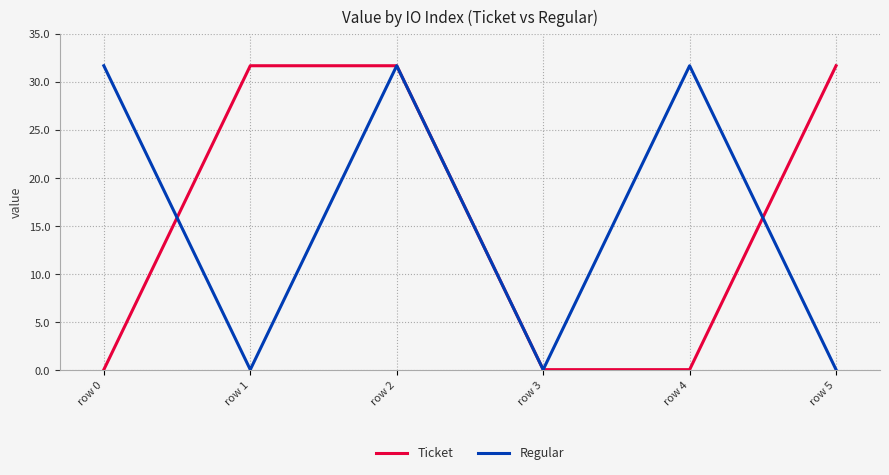

Reading right to left, list all the values displayed in this chart.

Ticket: 31.7	0.1	0.1	31.7	31.7	0.1
Regular: 0.1	31.7	0.1	31.7	0.1	31.7